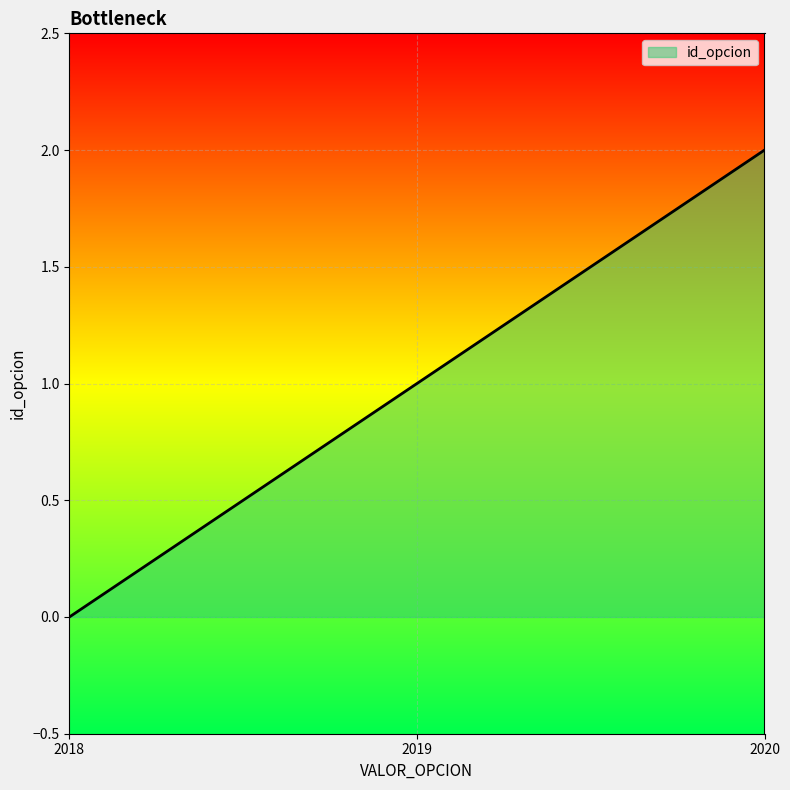

Which label corresponds to the largest value in the chart?

2020